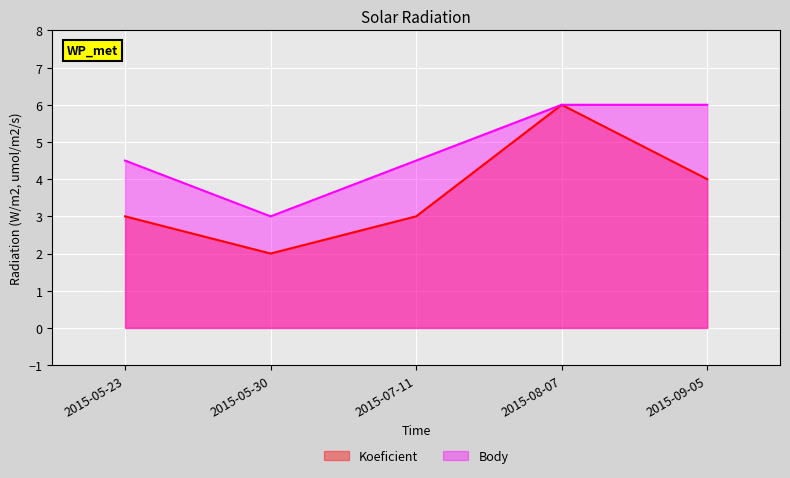

Is the value of Koeficient at 2015-05-23 greater than the value of Body at 2015-07-11?

No